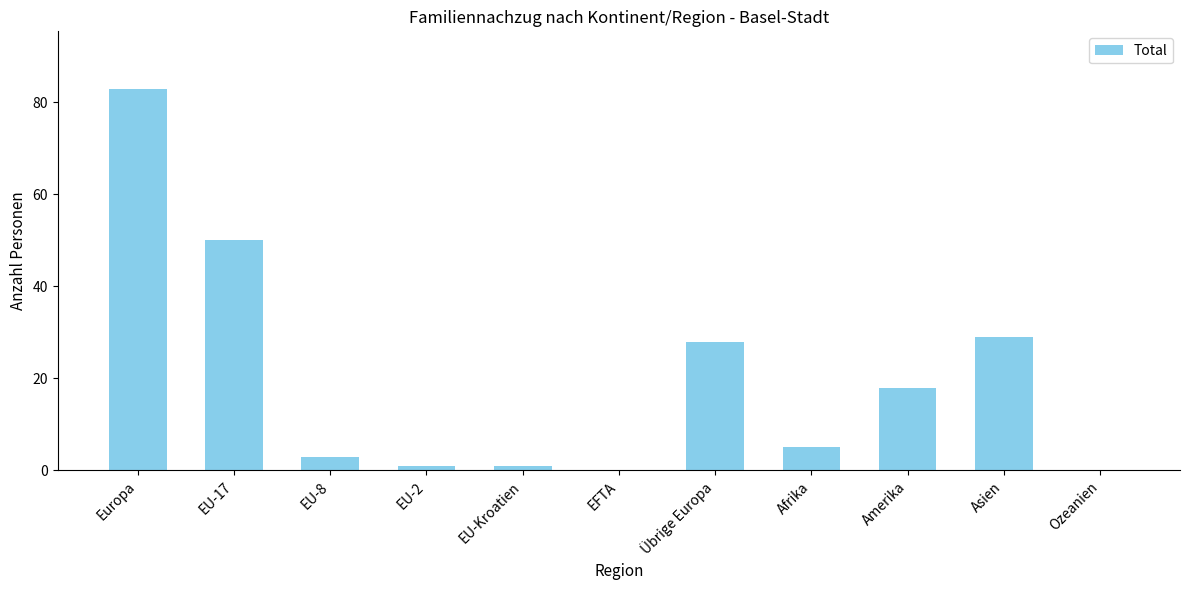

What is the sum of all values?

218